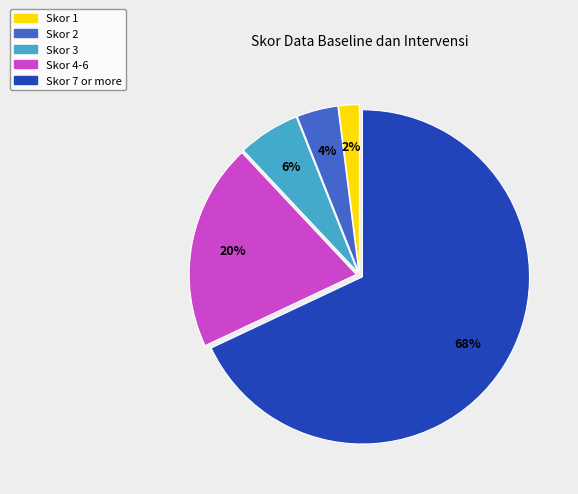

To the nearest percent, what is the difference between the largest and smallest slice percentages?

66%